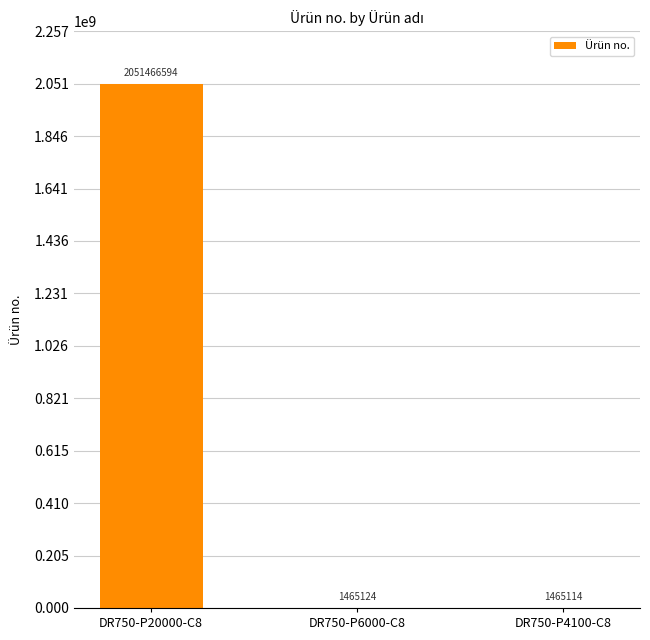

Between DR750-P20000-C8 and DR750-P6000-C8, which is larger?

DR750-P20000-C8